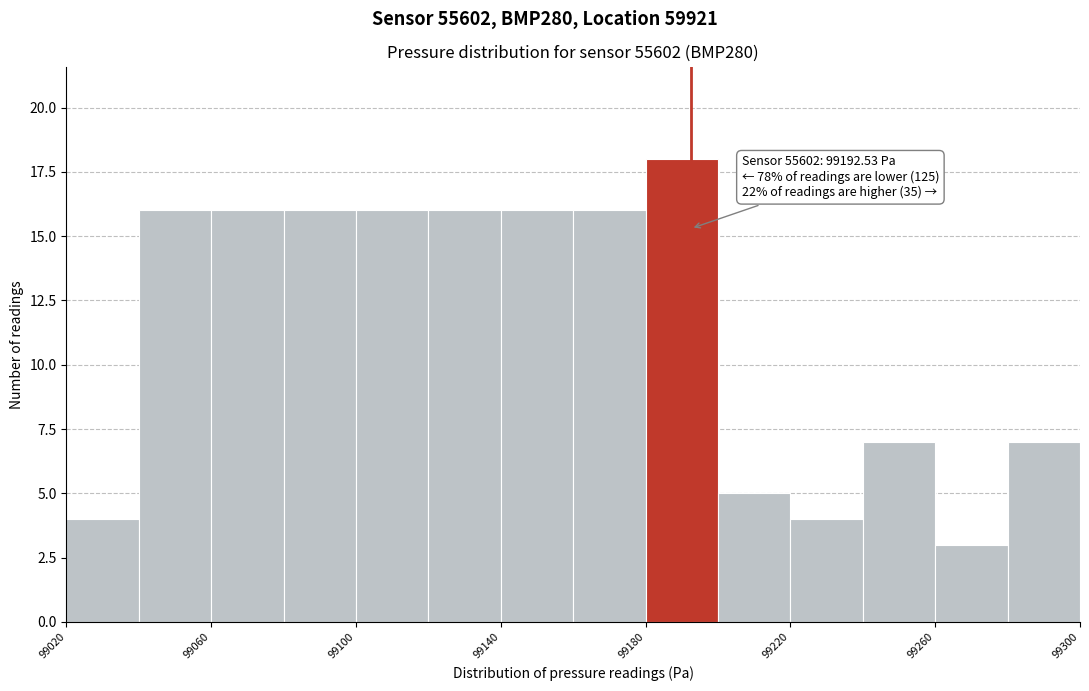

Over which range of the x-axis is the bar tallest?

99180 to 99200